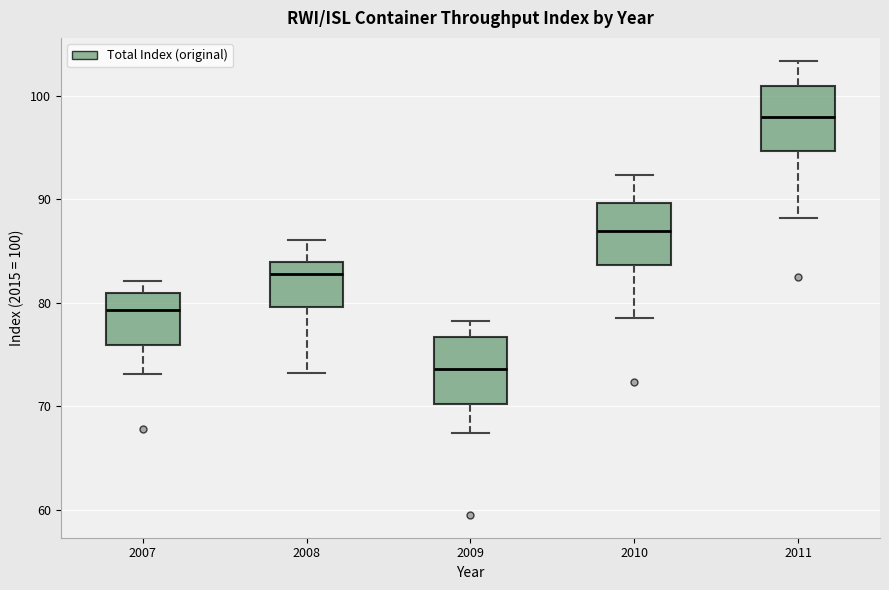

Where does the median line of the box at x = 2007 sit on the y-axis? The values are not printed on the chart, so give them approximately, as read against the axis.

79